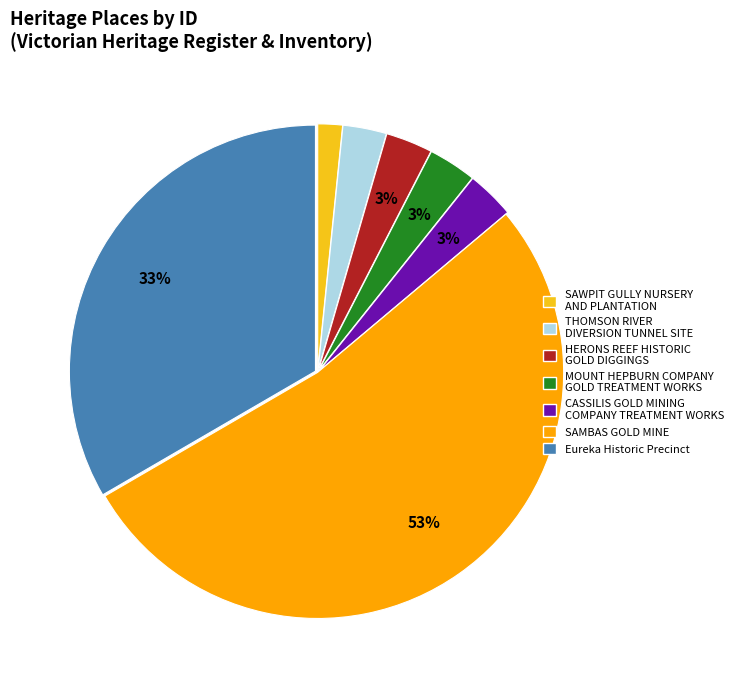

Is CASSILIS GOLD MINING COMPANY TREATMENT WORKS the majority of the pie?

No